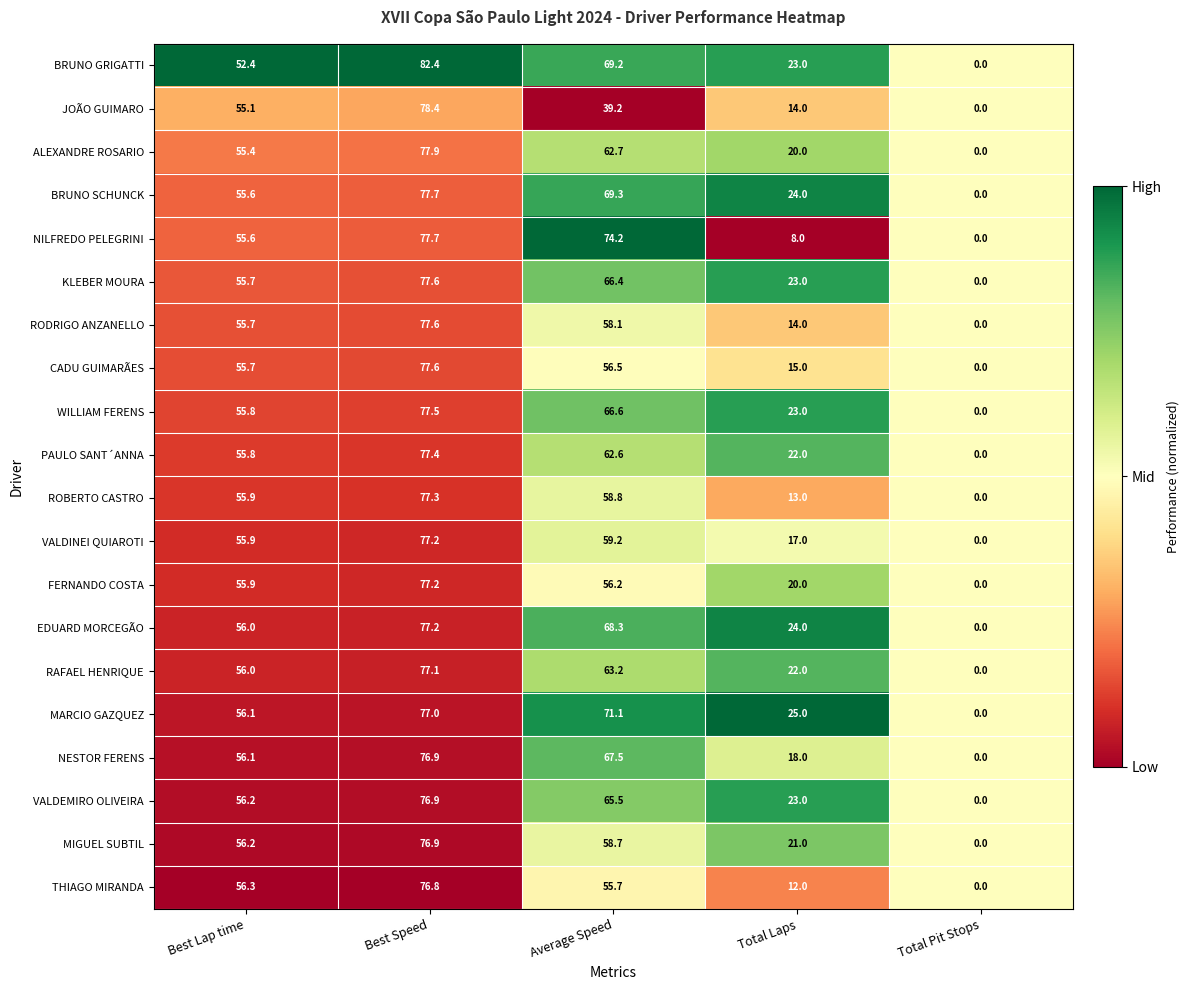

Which series has the largest total across all categories?

MARCIO GAZQUEZ